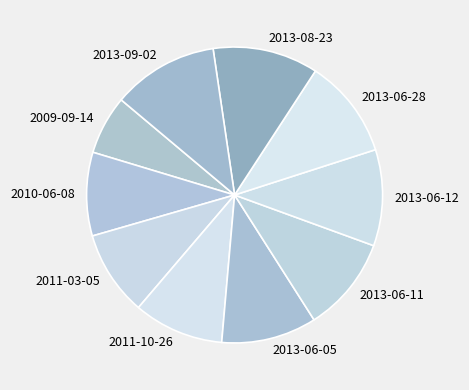

What is the ratio of the value at 2013-09-02 to the value at 2013-06-28?

1.1